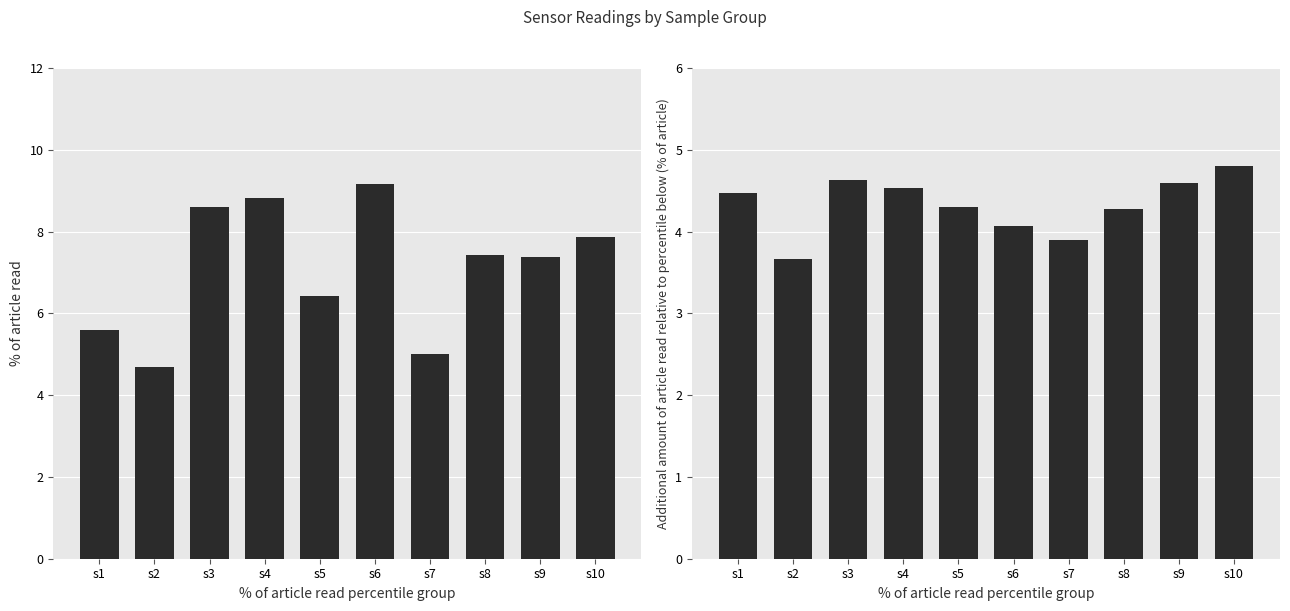

At which label does SDS_P2 first exceed 4?

s1